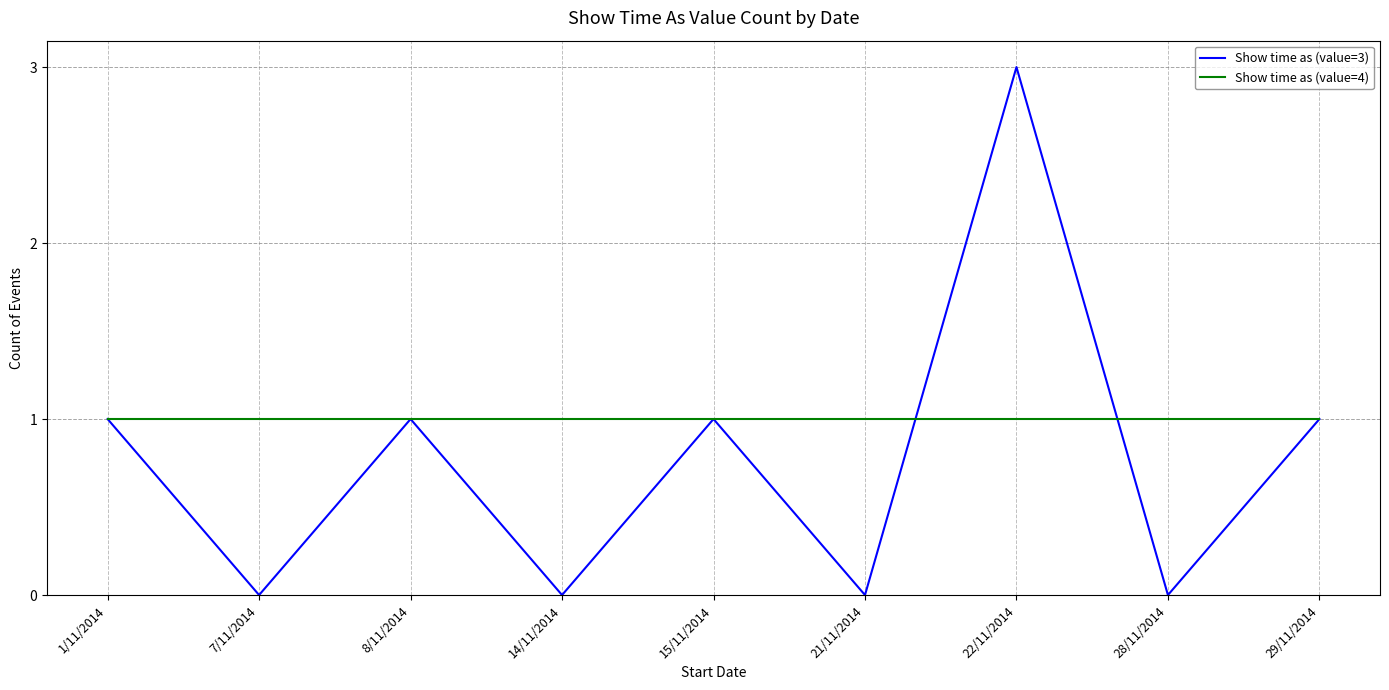

What value does the Show time as (value=3) series have at 15/11/2014?

1